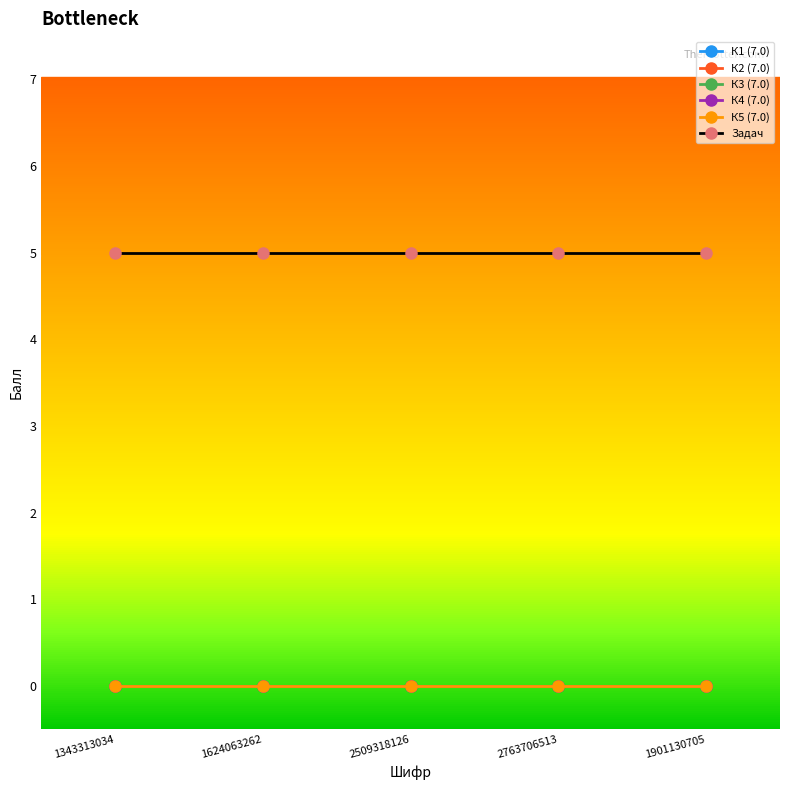

Reading left to right, transcribe all the data shown in this chart.

К1 (7.0): 0	0	0	0	0
К2 (7.0): 0	0	0	0	0
К3 (7.0): 0	0	0	0	0
К4 (7.0): 0	0	0	0	0
К5 (7.0): 0	0	0	0	0
Задач: 5	5	5	5	5